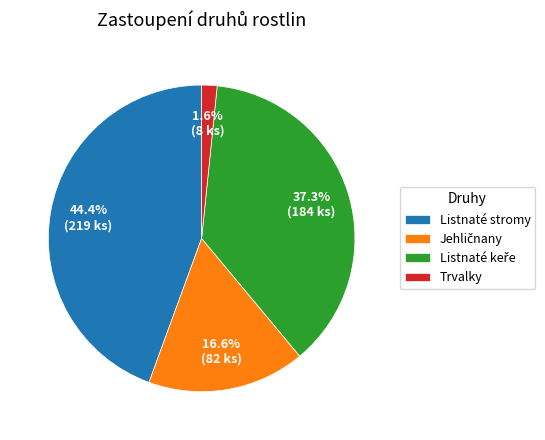

Is there any slice that represents more than half of the pie?

No